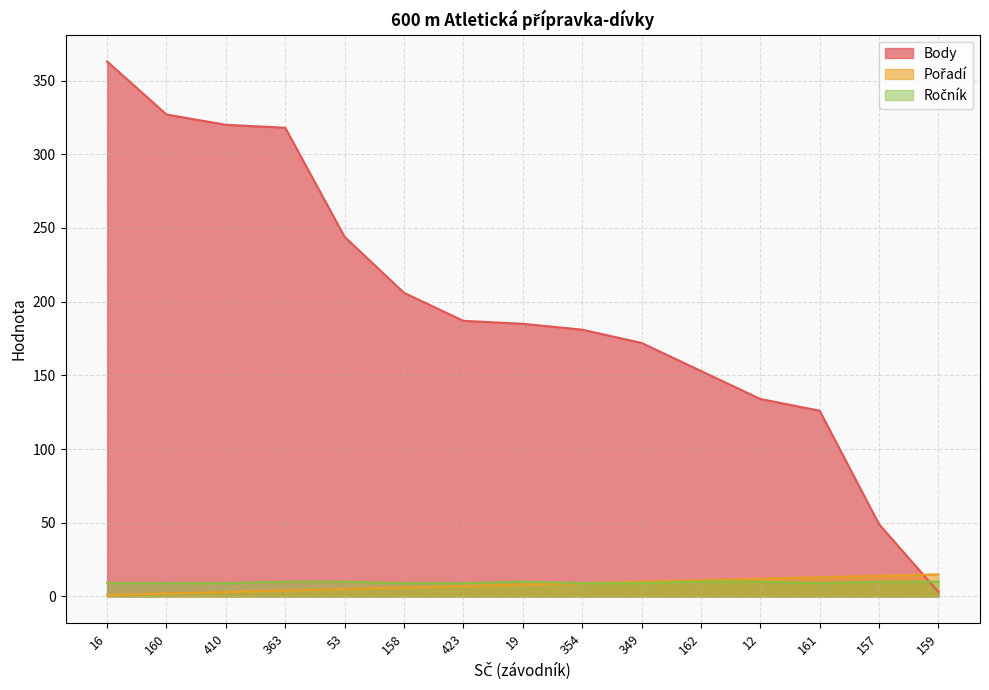

How many intersections are there between Ročník and Body?

1